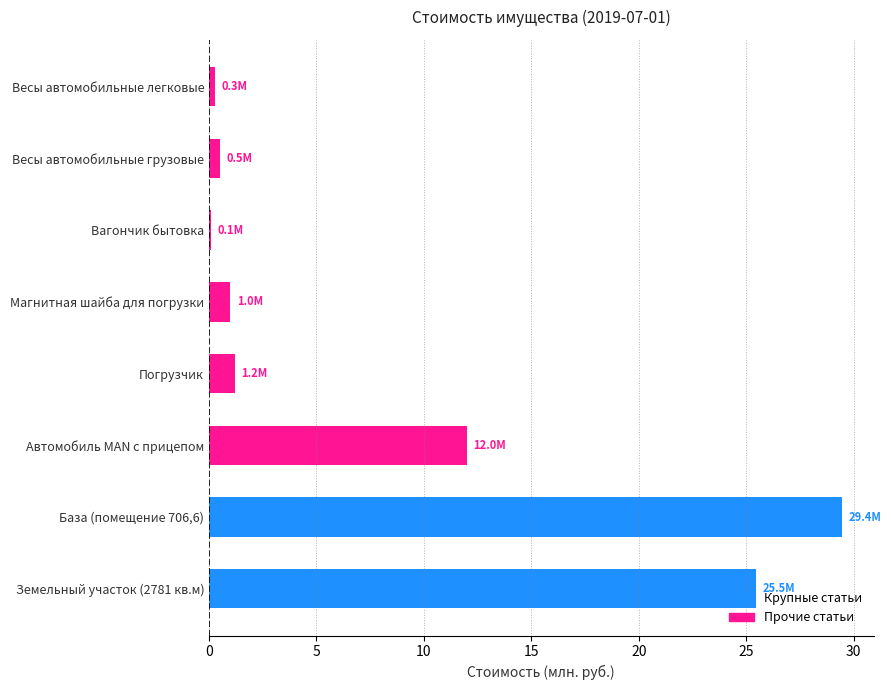

At which label is the value closest to 14?

Автомобиль MAN с прицепом